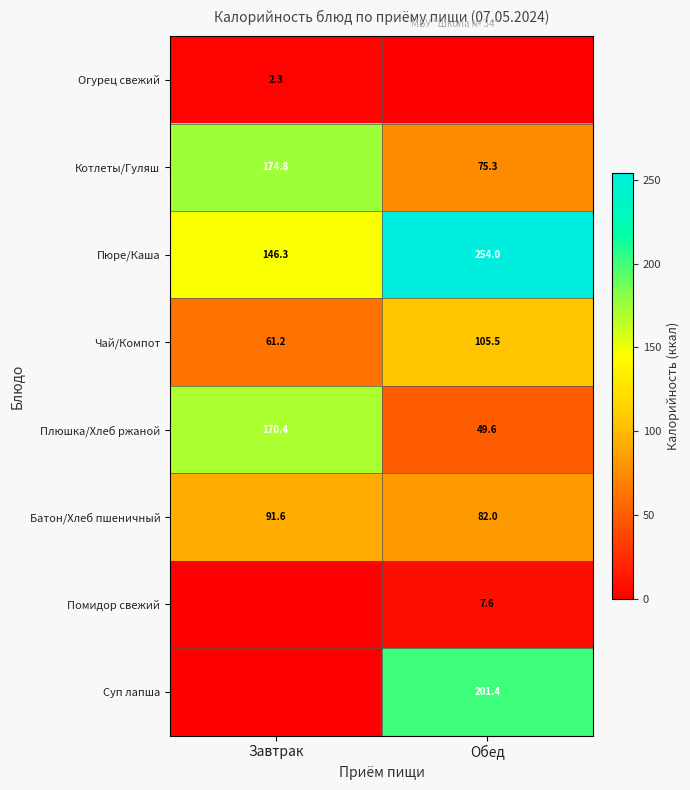

Is the value of Суп лапша at Обед greater than the value of Батон/Хлеб пшеничный at Завтрак?

Yes